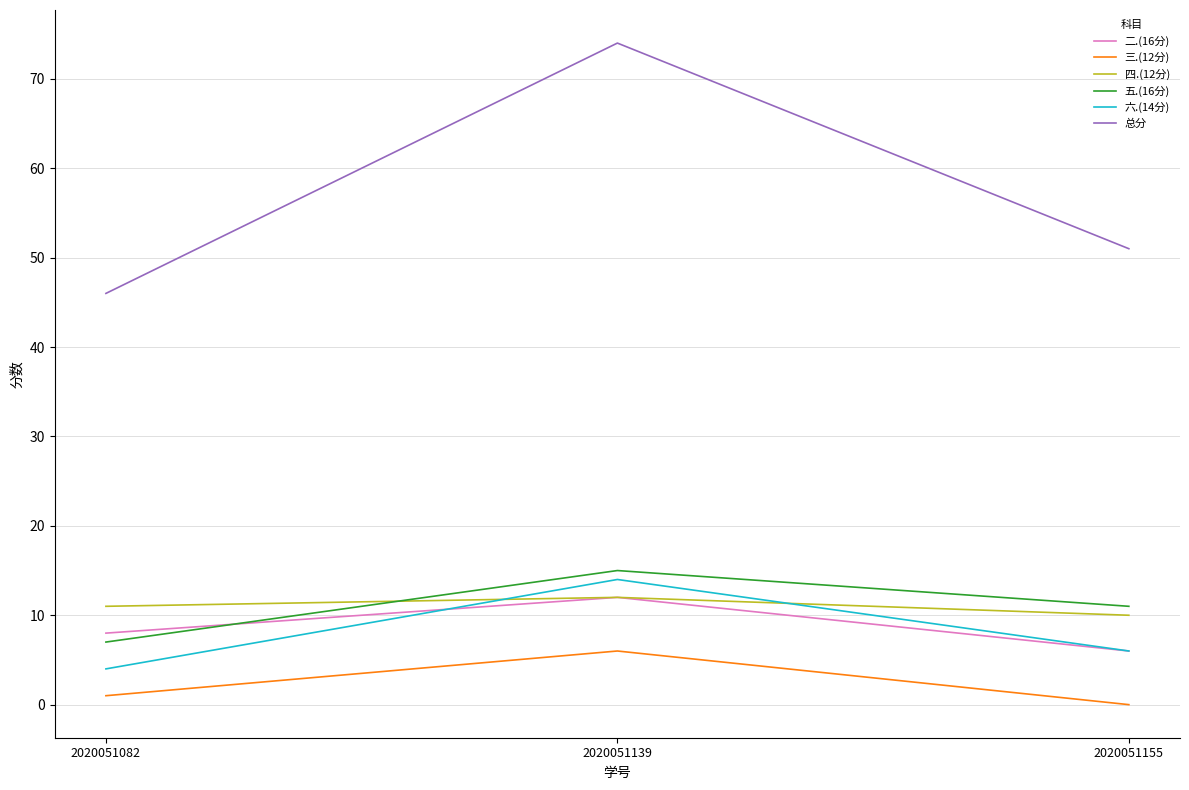

What is the total value across all series at 2020051155?

84